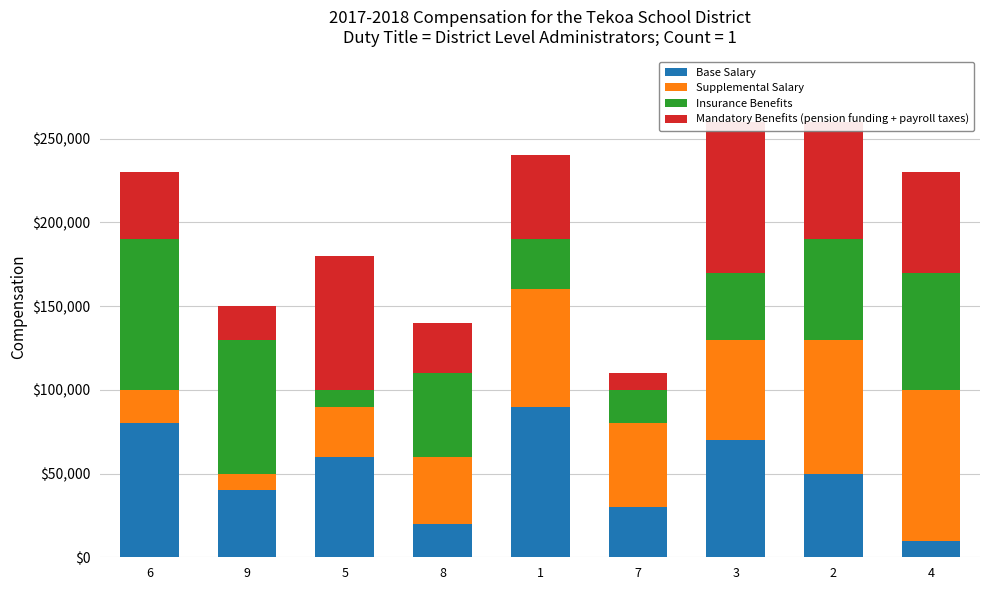

Which series has the widest spread of values?

Base Salary